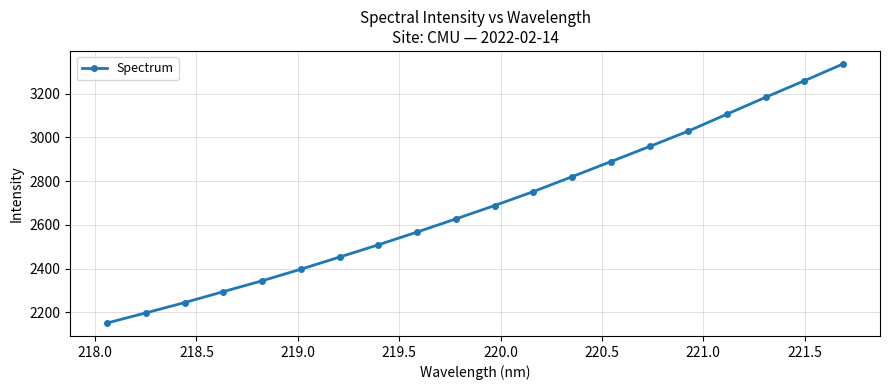

What is the sum of all values?

53808.4